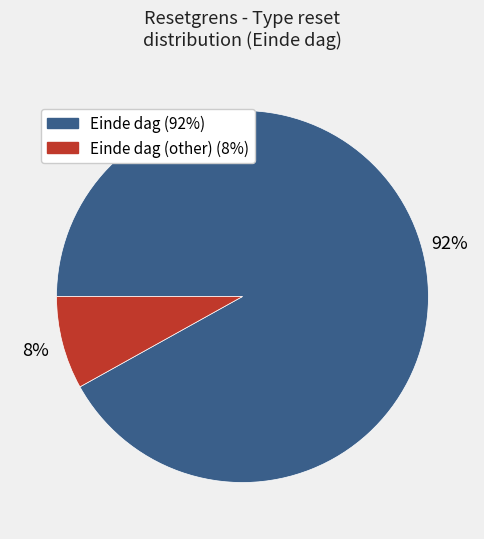

To the nearest percent, what is the average slice percentage?

50%